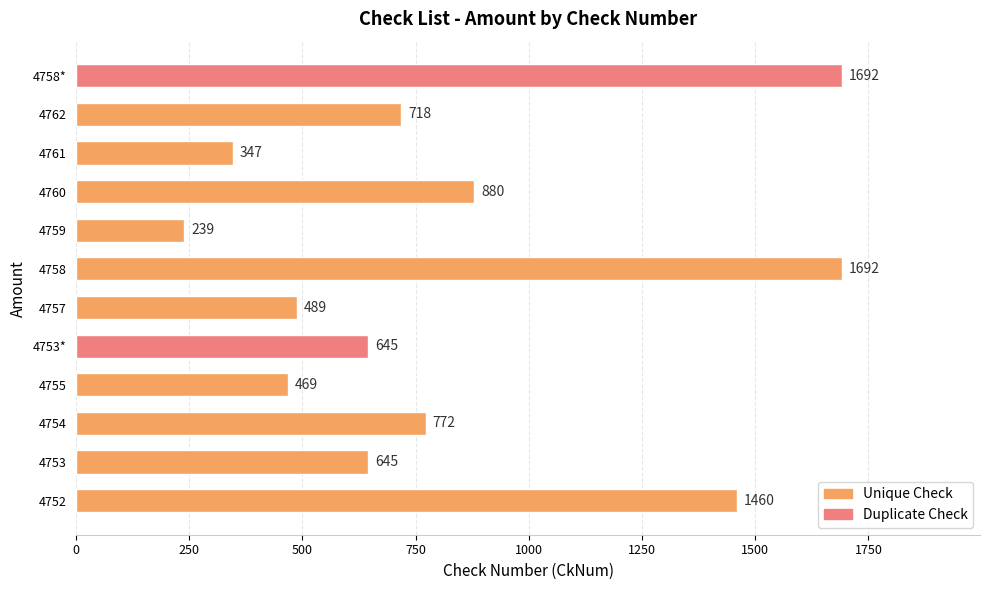

True or false: the data shows 481 at 4761.

False